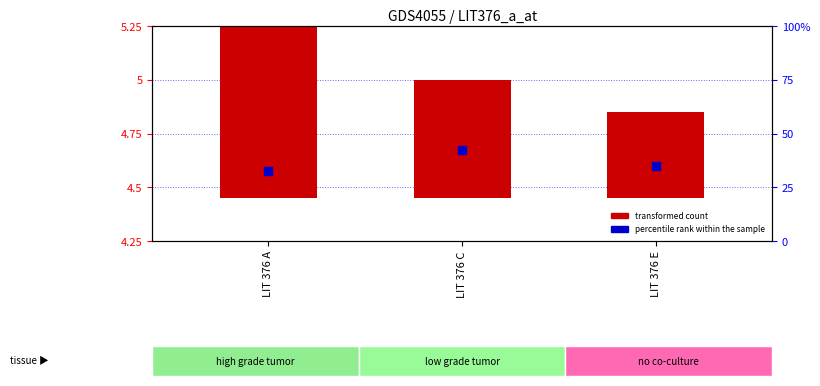

Which series reaches the minimum Y coordinate?

transformed count